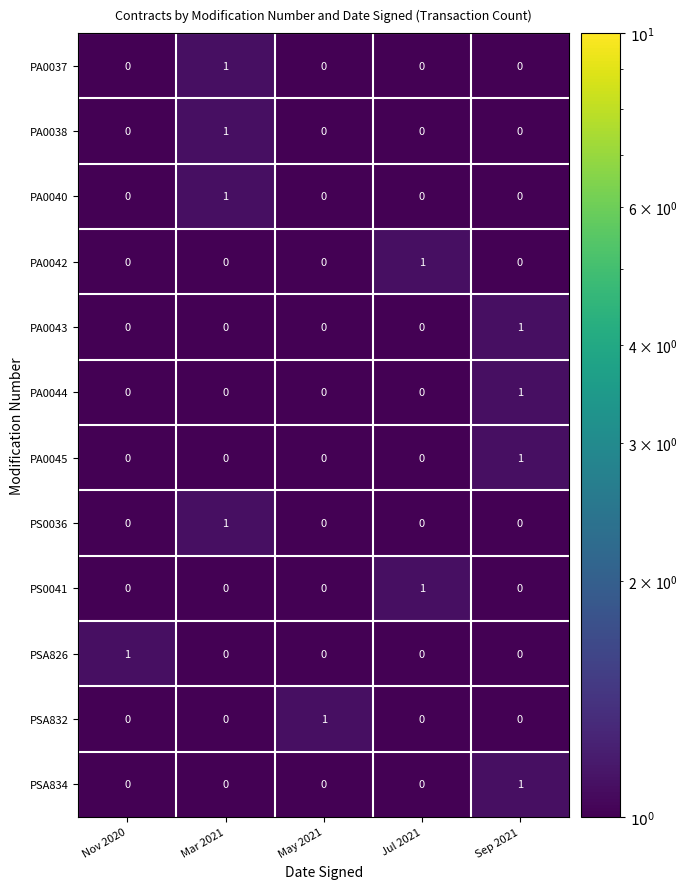

What is the total value across all series at Mar 2021?

4